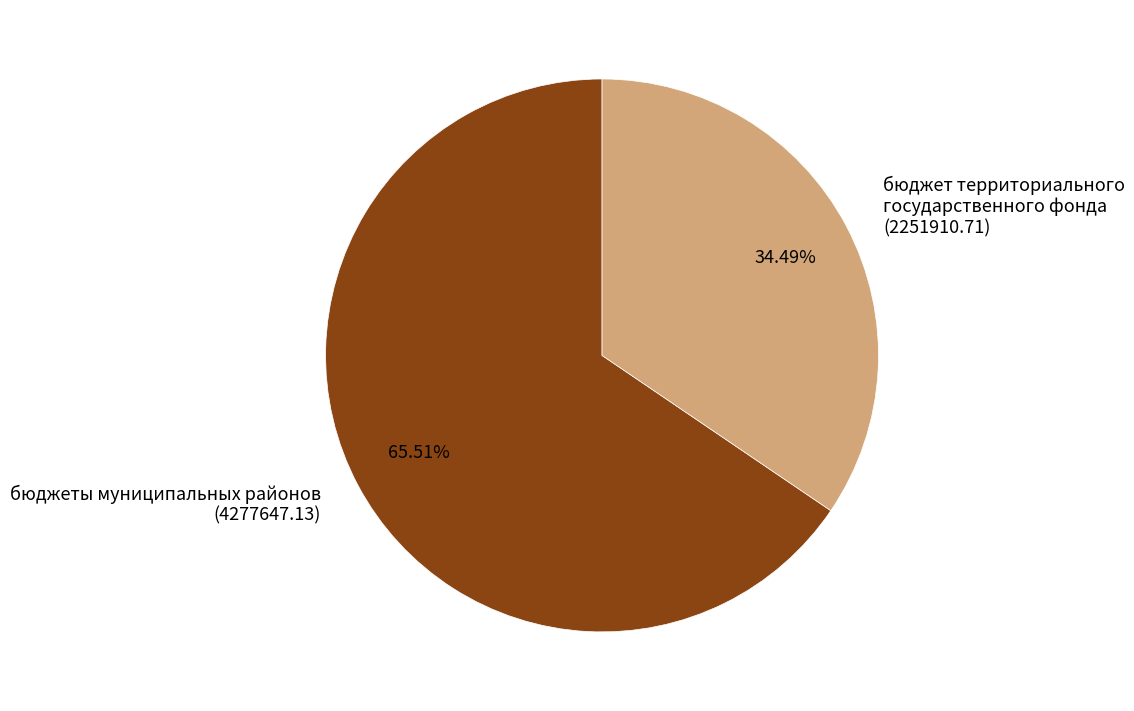

To the nearest percent, what is the average slice percentage?

50%